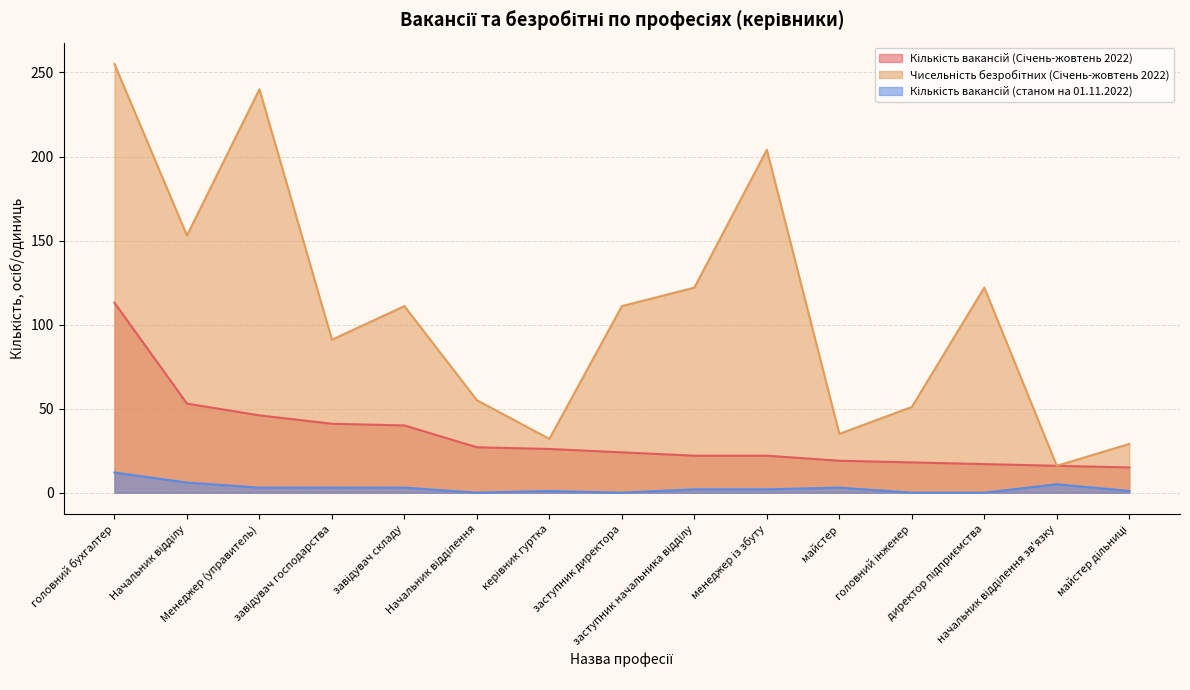

The Кількість вакансій (станом на 01.11.2022) series shows 1 at менеджер із збуту. True or false?

False